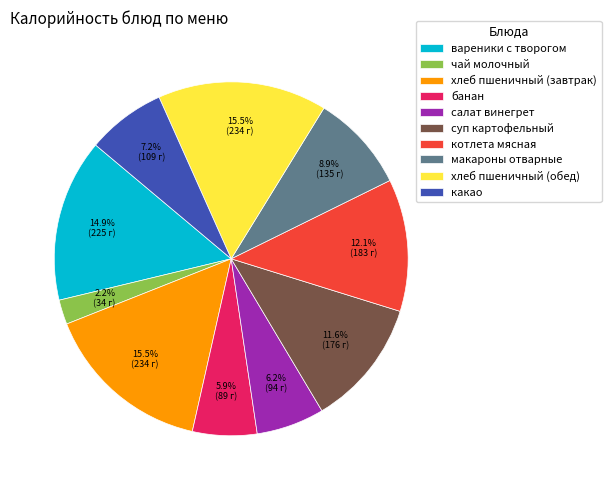

How many segments does this pie chart have?

10